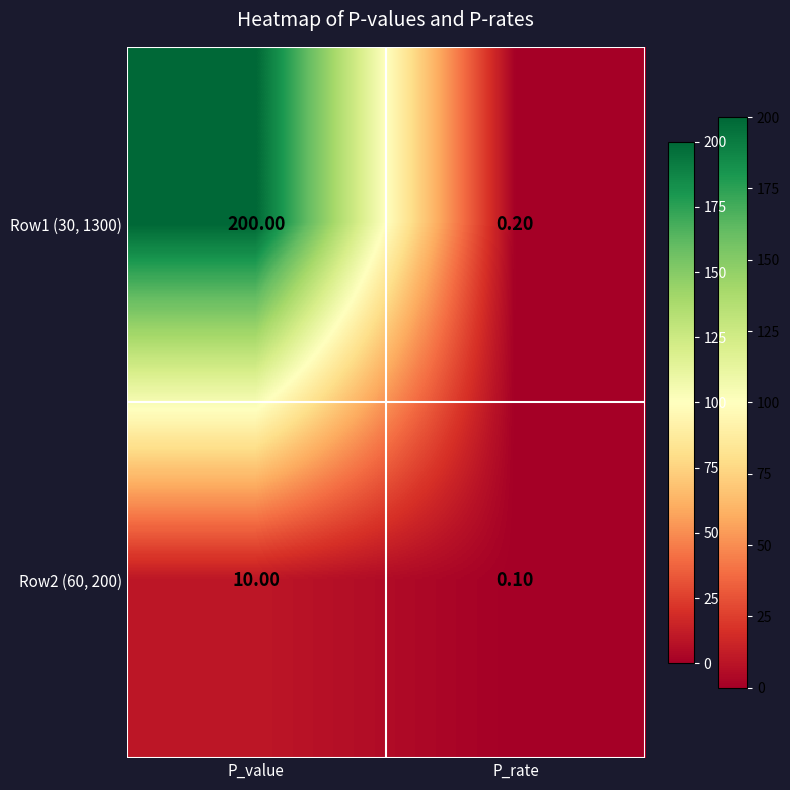

At which category is the sum across all series the highest?

P_value